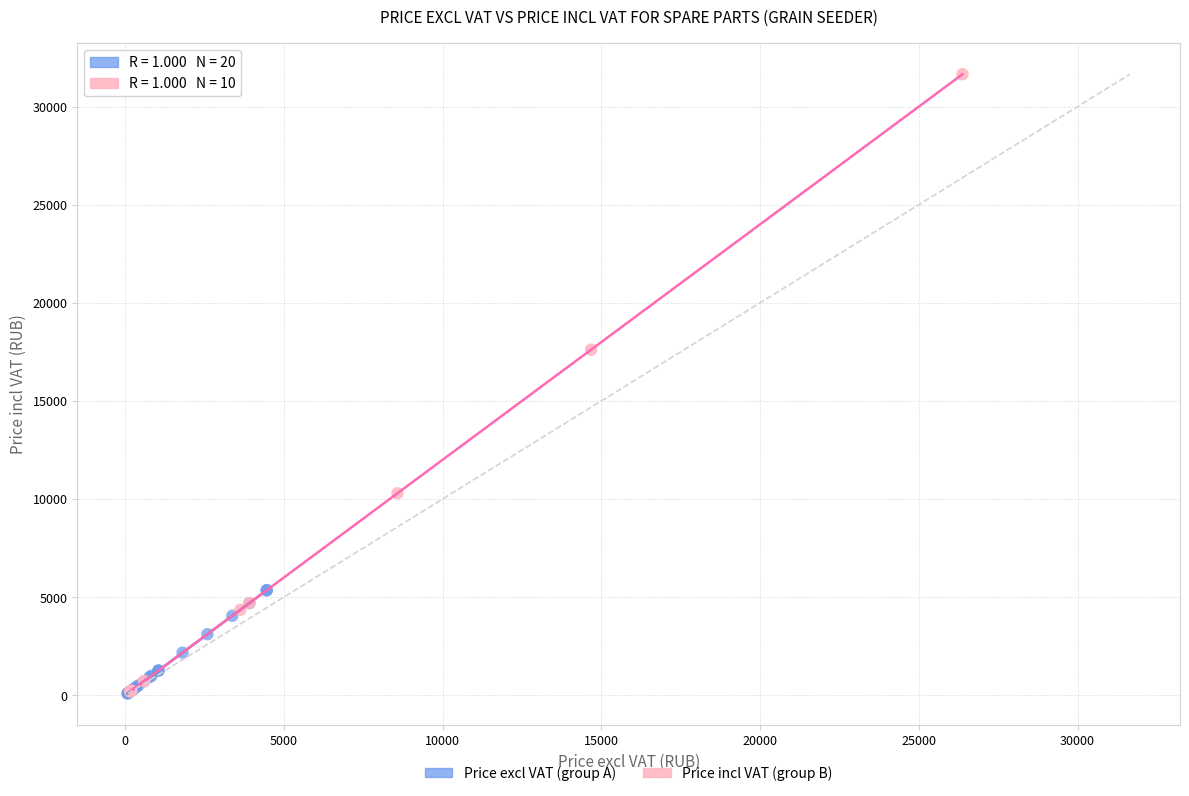

Which series contains the highest Y value?

Price incl VAT (group B)